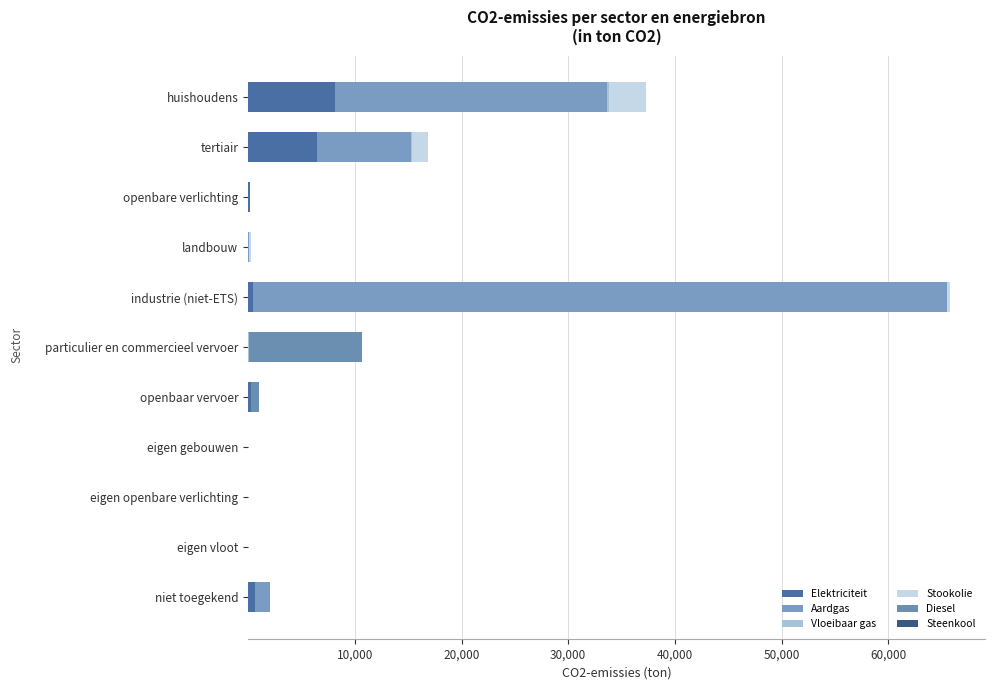

Count the number of data series in this chart.

6